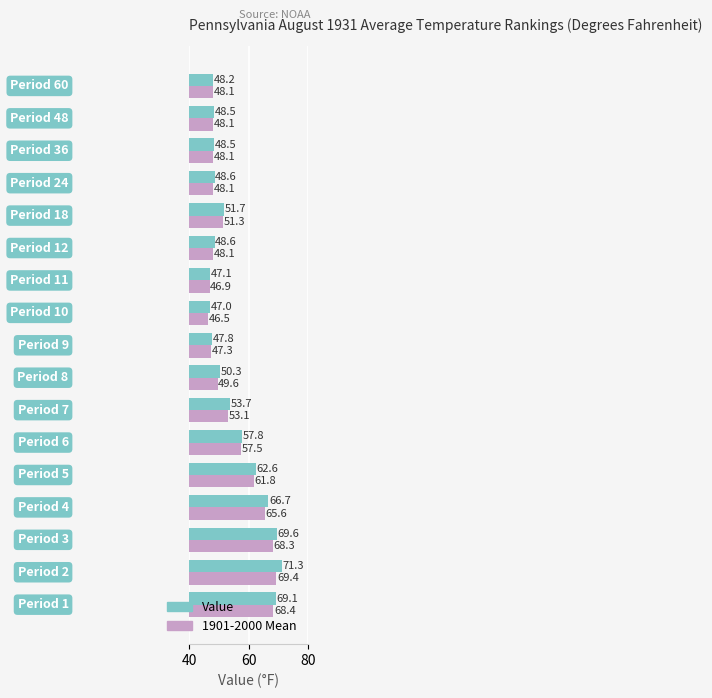

List the series in order of their overall mean, highest first.

Value, 1901-2000 Mean